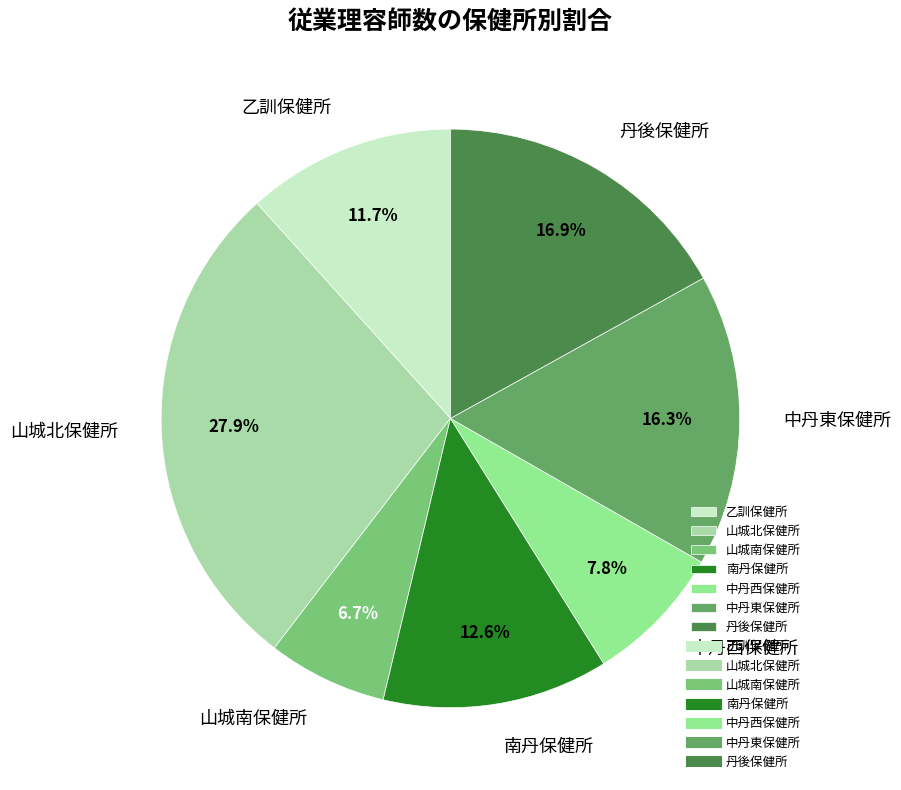

What percentage is the 丹後保健所 slice, to the nearest percent?

17%